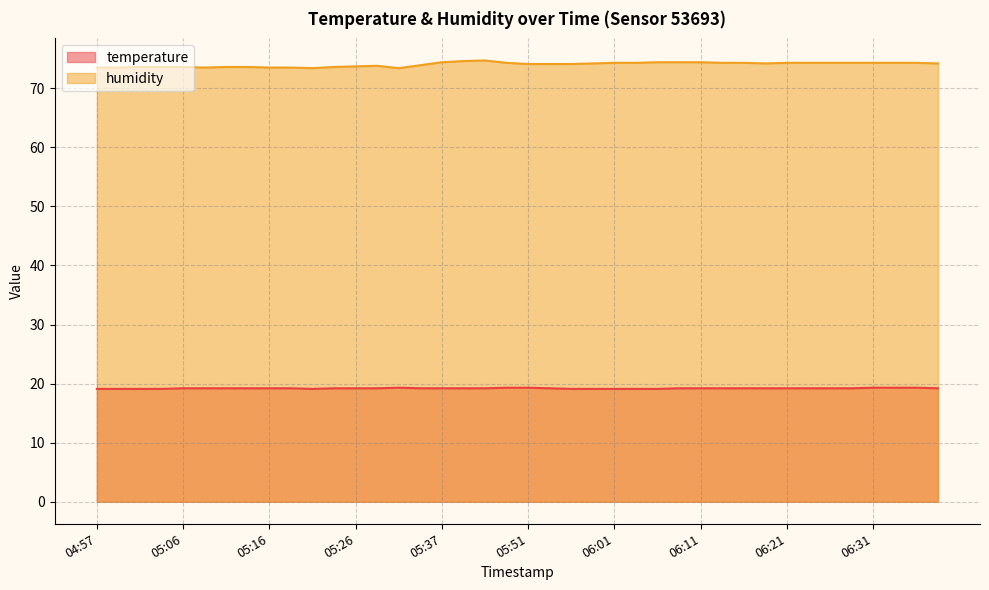

Is the value of humidity at 05:26 greater than the value of temperature at 05:48?

Yes